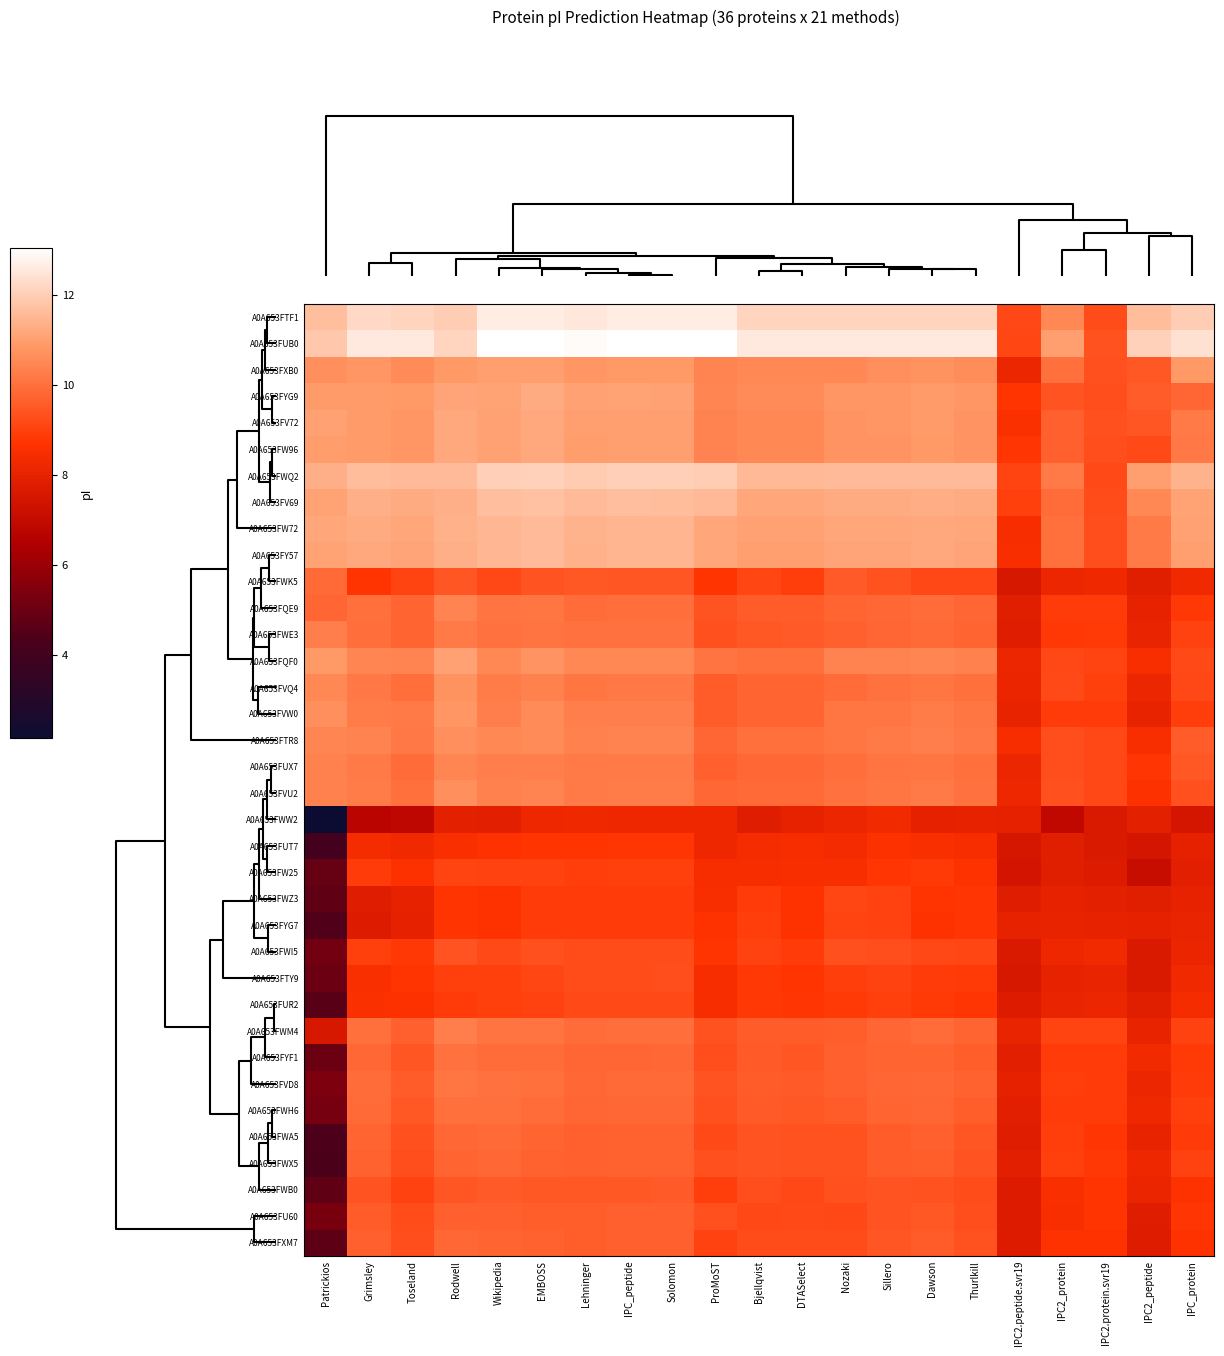

Reading left to right, extract all data points from this chart.

A0A653FTF1: Patrickios=11.7	Grimsley=12.2	Toseland=12.1	Rodwell=12.0	Wikipedia=12.6	EMBOSS=12.6	Lehninger=12.5	IPC_peptide=12.6	Solomon=12.6	ProMoST=12.6	Bjellqvist=12.1	DTASelect=12.1	Nozaki=12.1	Sillero=12.1	Dawson=12.1	Thurlkill=12.1	IPC2.peptide.svr19=9.2	IPC2_protein=10.5	IPC2.protein.svr19=9.2	IPC2_peptide=11.6	IPC_protein=12.0
A0A653FUB0: Patrickios=11.8	Grimsley=12.6	Toseland=12.5	Rodwell=12.1	Wikipedia=13.0	EMBOSS=13.0	Lehninger=12.9	IPC_peptide=13.0	Solomon=13.0	ProMoST=13.0	Bjellqvist=12.5	DTASelect=12.5	Nozaki=12.5	Sillero=12.5	Dawson=12.5	Thurlkill=12.5	IPC2.peptide.svr19=9.1	IPC2_protein=11.0	IPC2.protein.svr19=9.4	IPC2_peptide=12.0	IPC_protein=12.4
A0A653FXB0: Patrickios=10.7	Grimsley=10.8	Toseland=10.6	Rodwell=10.8	Wikipedia=11.0	EMBOSS=11.0	Lehninger=10.8	IPC_peptide=10.8	Solomon=10.8	ProMoST=10.4	Bjellqvist=10.5	DTASelect=10.5	Nozaki=10.5	Sillero=10.7	Dawson=10.7	Thurlkill=10.6	IPC2.peptide.svr19=8.2	IPC2_protein=10.0	IPC2.protein.svr19=9.3	IPC2_peptide=9.5	IPC_protein=10.8
A0A653FYG9: Patrickios=10.9	Grimsley=10.9	Toseland=10.8	Rodwell=11.1	Wikipedia=11.1	EMBOSS=11.2	Lehninger=11.0	IPC_peptide=11.1	Solomon=11.0	ProMoST=10.5	Bjellqvist=10.6	DTASelect=10.5	Nozaki=10.8	Sillero=10.8	Dawson=10.9	Thurlkill=10.8	IPC2.peptide.svr19=8.7	IPC2_protein=9.4	IPC2.protein.svr19=9.3	IPC2_peptide=9.6	IPC_protein=9.8
A0A653FV72: Patrickios=11.0	Grimsley=10.9	Toseland=10.8	Rodwell=11.2	Wikipedia=11.0	EMBOSS=11.2	Lehninger=11.0	IPC_peptide=11.0	Solomon=11.0	ProMoST=10.4	Bjellqvist=10.5	DTASelect=10.5	Nozaki=10.8	Sillero=10.8	Dawson=10.9	Thurlkill=10.8	IPC2.peptide.svr19=8.6	IPC2_protein=9.7	IPC2.protein.svr19=9.3	IPC2_peptide=9.5	IPC_protein=10.2
A0A653FW96: Patrickios=10.9	Grimsley=10.9	Toseland=10.8	Rodwell=11.2	Wikipedia=11.0	EMBOSS=11.2	Lehninger=10.9	IPC_peptide=11.0	Solomon=11.0	ProMoST=10.4	Bjellqvist=10.5	DTASelect=10.5	Nozaki=10.8	Sillero=10.8	Dawson=10.9	Thurlkill=10.8	IPC2.peptide.svr19=8.8	IPC2_protein=9.7	IPC2.protein.svr19=9.3	IPC2_peptide=9.2	IPC_protein=10.2
A0A653FWQ2: Patrickios=11.3	Grimsley=11.6	Toseland=11.6	Rodwell=11.6	Wikipedia=12.0	EMBOSS=12.0	Lehninger=11.9	IPC_peptide=12.0	Solomon=12.0	ProMoST=12.0	Bjellqvist=11.5	DTASelect=11.5	Nozaki=11.6	Sillero=11.6	Dawson=11.6	Thurlkill=11.6	IPC2.peptide.svr19=9.1	IPC2_protein=10.2	IPC2.protein.svr19=9.2	IPC2_peptide=11.0	IPC_protein=11.4
A0A653FV69: Patrickios=11.1	Grimsley=11.3	Toseland=11.3	Rodwell=11.3	Wikipedia=11.7	EMBOSS=11.7	Lehninger=11.6	IPC_peptide=11.7	Solomon=11.6	ProMoST=11.5	Bjellqvist=11.2	DTASelect=11.2	Nozaki=11.2	Sillero=11.3	Dawson=11.3	Thurlkill=11.3	IPC2.peptide.svr19=9.0	IPC2_protein=9.9	IPC2.protein.svr19=9.3	IPC2_peptide=10.5	IPC_protein=11.1
A0A653FW72: Patrickios=11.1	Grimsley=11.2	Toseland=11.2	Rodwell=11.4	Wikipedia=11.5	EMBOSS=11.6	Lehninger=11.4	IPC_peptide=11.5	Solomon=11.5	ProMoST=11.2	Bjellqvist=11.0	DTASelect=11.0	Nozaki=11.1	Sillero=11.2	Dawson=11.2	Thurlkill=11.1	IPC2.peptide.svr19=8.5	IPC2_protein=10.0	IPC2.protein.svr19=9.3	IPC2_peptide=10.2	IPC_protein=11.0
A0A653FY57: Patrickios=11.1	Grimsley=11.2	Toseland=11.1	Rodwell=11.3	Wikipedia=11.5	EMBOSS=11.6	Lehninger=11.4	IPC_peptide=11.4	Solomon=11.4	ProMoST=11.2	Bjellqvist=11.0	DTASelect=11.0	Nozaki=11.1	Sillero=11.1	Dawson=11.2	Thurlkill=11.1	IPC2.peptide.svr19=8.5	IPC2_protein=10.0	IPC2.protein.svr19=9.3	IPC2_peptide=10.2	IPC_protein=11.0
A0A653FWK5: Patrickios=9.9	Grimsley=8.7	Toseland=9.1	Rodwell=9.4	Wikipedia=9.1	EMBOSS=9.4	Lehninger=9.5	IPC_peptide=9.5	Solomon=9.5	ProMoST=8.7	Bjellqvist=9.1	DTASelect=8.9	Nozaki=9.5	Sillero=9.4	Dawson=9.2	Thurlkill=9.2	IPC2.peptide.svr19=7.6	IPC2_protein=8.2	IPC2.protein.svr19=8.3	IPC2_peptide=7.8	IPC_protein=8.3
A0A653FQE9: Patrickios=9.8	Grimsley=10.0	Toseland=9.8	Rodwell=10.4	Wikipedia=10.1	EMBOSS=10.1	Lehninger=9.9	IPC_peptide=10.0	Solomon=10.0	ProMoST=9.4	Bjellqvist=9.6	DTASelect=9.6	Nozaki=9.8	Sillero=9.9	Dawson=9.9	Thurlkill=9.8	IPC2.peptide.svr19=7.9	IPC2_protein=8.9	IPC2.protein.svr19=8.9	IPC2_peptide=8.0	IPC_protein=8.8
A0A653FWE3: Patrickios=10.3	Grimsley=10.0	Toseland=9.7	Rodwell=10.2	Wikipedia=10.0	EMBOSS=10.1	Lehninger=10.0	IPC_peptide=10.0	Solomon=10.0	ProMoST=9.3	Bjellqvist=9.5	DTASelect=9.5	Nozaki=9.6	Sillero=9.8	Dawson=9.9	Thurlkill=9.8	IPC2.peptide.svr19=7.8	IPC2_protein=8.8	IPC2.protein.svr19=8.9	IPC2_peptide=8.1	IPC_protein=9.0
A0A653FQF0: Patrickios=10.8	Grimsley=10.5	Toseland=10.4	Rodwell=11.0	Wikipedia=10.5	EMBOSS=10.8	Lehninger=10.5	IPC_peptide=10.5	Solomon=10.5	ProMoST=10.1	Bjellqvist=10.0	DTASelect=10.0	Nozaki=10.4	Sillero=10.4	Dawson=10.5	Thurlkill=10.4	IPC2.peptide.svr19=8.2	IPC2_protein=9.1	IPC2.protein.svr19=9.1	IPC2_peptide=8.5	IPC_protein=9.2
A0A653FVQ4: Patrickios=10.5	Grimsley=10.2	Toseland=10.0	Rodwell=10.7	Wikipedia=10.3	EMBOSS=10.3	Lehninger=10.1	IPC_peptide=10.2	Solomon=10.2	ProMoST=9.6	Bjellqvist=9.8	DTASelect=9.8	Nozaki=9.9	Sillero=10.0	Dawson=10.1	Thurlkill=10.0	IPC2.peptide.svr19=8.1	IPC2_protein=9.2	IPC2.protein.svr19=9.0	IPC2_peptide=8.2	IPC_protein=9.1
A0A653FVW0: Patrickios=10.7	Grimsley=10.2	Toseland=10.2	Rodwell=10.8	Wikipedia=10.3	EMBOSS=10.6	Lehninger=10.3	IPC_peptide=10.3	Solomon=10.3	ProMoST=9.6	Bjellqvist=9.8	DTASelect=9.8	Nozaki=10.1	Sillero=10.1	Dawson=10.2	Thurlkill=10.1	IPC2.peptide.svr19=8.0	IPC2_protein=8.9	IPC2.protein.svr19=8.9	IPC2_peptide=8.0	IPC_protein=9.0
A0A653FTR8: Patrickios=10.5	Grimsley=10.4	Toseland=10.2	Rodwell=10.6	Wikipedia=10.5	EMBOSS=10.6	Lehninger=10.4	IPC_peptide=10.4	Solomon=10.4	ProMoST=9.8	Bjellqvist=10.0	DTASelect=10.0	Nozaki=10.1	Sillero=10.2	Dawson=10.3	Thurlkill=10.2	IPC2.peptide.svr19=8.5	IPC2_protein=9.3	IPC2.protein.svr19=9.2	IPC2_peptide=8.5	IPC_protein=9.6
A0A653FUX7: Patrickios=10.3	Grimsley=10.2	Toseland=9.9	Rodwell=10.5	Wikipedia=10.3	EMBOSS=10.3	Lehninger=10.2	IPC_peptide=10.2	Solomon=10.2	ProMoST=9.6	Bjellqvist=9.9	DTASelect=9.8	Nozaki=10.0	Sillero=10.1	Dawson=10.1	Thurlkill=10.0	IPC2.peptide.svr19=8.2	IPC2_protein=9.3	IPC2.protein.svr19=9.2	IPC2_peptide=8.8	IPC_protein=9.5
A0A653FVU2: Patrickios=10.3	Grimsley=10.3	Toseland=10.0	Rodwell=10.6	Wikipedia=10.4	EMBOSS=10.4	Lehninger=10.2	IPC_peptide=10.2	Solomon=10.2	ProMoST=9.8	Bjellqvist=9.9	DTASelect=9.9	Nozaki=10.0	Sillero=10.1	Dawson=10.2	Thurlkill=10.1	IPC2.peptide.svr19=8.2	IPC2_protein=9.3	IPC2.protein.svr19=9.2	IPC2_peptide=8.6	IPC_protein=9.3
A0A653FWW2: Patrickios=2.2	Grimsley=6.7	Toseland=6.9	Rodwell=7.9	Wikipedia=7.9	EMBOSS=8.2	Lehninger=8.3	IPC_peptide=8.2	Solomon=8.2	ProMoST=8.2	Bjellqvist=7.8	DTASelect=8.0	Nozaki=8.2	Sillero=8.3	Dawson=8.0	Thurlkill=8.0	IPC2.peptide.svr19=8.0	IPC2_protein=6.9	IPC2.protein.svr19=7.7	IPC2_peptide=7.9	IPC_protein=7.5
A0A653FUT7: Patrickios=4.0	Grimsley=8.4	Toseland=8.3	Rodwell=8.6	Wikipedia=8.7	EMBOSS=8.7	Lehninger=8.7	IPC_peptide=8.8	Solomon=8.8	ProMoST=8.2	Bjellqvist=8.4	DTASelect=8.5	Nozaki=8.4	Sillero=8.7	Dawson=8.6	Thurlkill=8.5	IPC2.peptide.svr19=7.5	IPC2_protein=7.8	IPC2.protein.svr19=7.7	IPC2_peptide=7.5	IPC_protein=8.0
A0A653FW25: Patrickios=4.9	Grimsley=8.9	Toseland=8.6	Rodwell=9.1	Wikipedia=9.0	EMBOSS=9.0	Lehninger=8.9	IPC_peptide=9.0	Solomon=9.0	ProMoST=8.5	Bjellqvist=8.5	DTASelect=8.5	Nozaki=8.5	Sillero=8.8	Dawson=8.9	Thurlkill=8.7	IPC2.peptide.svr19=7.4	IPC2_protein=7.8	IPC2.protein.svr19=7.7	IPC2_peptide=7.1	IPC_protein=7.9
A0A653FWZ3: Patrickios=4.8	Grimsley=7.8	Toseland=8.0	Rodwell=8.7	Wikipedia=8.7	EMBOSS=8.9	Lehninger=8.9	IPC_peptide=8.9	Solomon=8.9	ProMoST=8.5	Bjellqvist=8.9	DTASelect=8.7	Nozaki=9.1	Sillero=9.0	Dawson=8.7	Thurlkill=8.8	IPC2.peptide.svr19=7.8	IPC2_protein=8.0	IPC2.protein.svr19=7.9	IPC2_peptide=7.8	IPC_protein=8.0
A0A653FYG7: Patrickios=4.4	Grimsley=7.7	Toseland=8.0	Rodwell=8.7	Wikipedia=8.7	EMBOSS=8.9	Lehninger=8.9	IPC_peptide=8.9	Solomon=8.9	ProMoST=8.7	Bjellqvist=8.9	DTASelect=8.7	Nozaki=9.1	Sillero=9.0	Dawson=8.7	Thurlkill=8.8	IPC2.peptide.svr19=8.0	IPC2_protein=8.1	IPC2.protein.svr19=8.0	IPC2_peptide=8.0	IPC_protein=8.1
A0A653FWI5: Patrickios=5.2	Grimsley=9.0	Toseland=8.8	Rodwell=9.4	Wikipedia=9.2	EMBOSS=9.3	Lehninger=9.2	IPC_peptide=9.3	Solomon=9.3	ProMoST=8.7	Bjellqvist=9.0	DTASelect=8.9	Nozaki=9.3	Sillero=9.3	Dawson=9.1	Thurlkill=9.1	IPC2.peptide.svr19=7.7	IPC2_protein=8.2	IPC2.protein.svr19=8.3	IPC2_peptide=7.7	IPC_protein=8.1
A0A653FTY9: Patrickios=5.0	Grimsley=8.6	Toseland=8.7	Rodwell=9.0	Wikipedia=9.0	EMBOSS=9.1	Lehninger=9.3	IPC_peptide=9.3	Solomon=9.3	ProMoST=8.5	Bjellqvist=8.8	DTASelect=8.7	Nozaki=9.0	Sillero=9.0	Dawson=8.9	Thurlkill=8.8	IPC2.peptide.svr19=7.6	IPC2_protein=8.0	IPC2.protein.svr19=8.1	IPC2_peptide=7.6	IPC_protein=8.3
A0A653FUR2: Patrickios=4.6	Grimsley=8.6	Toseland=8.7	Rodwell=8.9	Wikipedia=9.0	EMBOSS=9.0	Lehninger=9.2	IPC_peptide=9.2	Solomon=9.2	ProMoST=8.5	Bjellqvist=8.8	DTASelect=8.8	Nozaki=8.8	Sillero=9.0	Dawson=8.9	Thurlkill=8.8	IPC2.peptide.svr19=7.7	IPC2_protein=8.1	IPC2.protein.svr19=8.2	IPC2_peptide=7.8	IPC_protein=8.4
A0A653FWM4: Patrickios=7.6	Grimsley=10.0	Toseland=9.7	Rodwell=10.3	Wikipedia=10.1	EMBOSS=10.1	Lehninger=9.9	IPC_peptide=10.0	Solomon=10.0	ProMoST=9.4	Bjellqvist=9.6	DTASelect=9.6	Nozaki=9.6	Sillero=9.8	Dawson=9.9	Thurlkill=9.7	IPC2.peptide.svr19=8.1	IPC2_protein=9.1	IPC2.protein.svr19=9.1	IPC2_peptide=8.1	IPC_protein=9.0
A0A653FYF1: Patrickios=5.0	Grimsley=9.8	Toseland=9.5	Rodwell=10.0	Wikipedia=9.9	EMBOSS=9.9	Lehninger=9.8	IPC_peptide=9.8	Solomon=9.8	ProMoST=9.3	Bjellqvist=9.5	DTASelect=9.5	Nozaki=9.7	Sillero=9.7	Dawson=9.8	Thurlkill=9.6	IPC2.peptide.svr19=7.9	IPC2_protein=8.9	IPC2.protein.svr19=8.9	IPC2_peptide=8.3	IPC_protein=8.9
A0A653FVD8: Patrickios=5.4	Grimsley=9.9	Toseland=9.6	Rodwell=10.1	Wikipedia=10.0	EMBOSS=10.0	Lehninger=9.8	IPC_peptide=9.9	Solomon=9.9	ProMoST=9.4	Bjellqvist=9.6	DTASelect=9.5	Nozaki=9.7	Sillero=9.8	Dawson=9.9	Thurlkill=9.7	IPC2.peptide.svr19=8.0	IPC2_protein=8.9	IPC2.protein.svr19=8.9	IPC2_peptide=8.2	IPC_protein=8.9
A0A653FWH6: Patrickios=5.3	Grimsley=9.9	Toseland=9.5	Rodwell=10.0	Wikipedia=10.0	EMBOSS=9.9	Lehninger=9.8	IPC_peptide=9.8	Solomon=9.9	ProMoST=9.3	Bjellqvist=9.5	DTASelect=9.5	Nozaki=9.6	Sillero=9.7	Dawson=9.8	Thurlkill=9.6	IPC2.peptide.svr19=7.9	IPC2_protein=8.9	IPC2.protein.svr19=8.9	IPC2_peptide=8.2	IPC_protein=9.0
A0A653FWA5: Patrickios=4.3	Grimsley=9.8	Toseland=9.3	Rodwell=9.8	Wikipedia=9.9	EMBOSS=9.8	Lehninger=9.7	IPC_peptide=9.7	Solomon=9.7	ProMoST=9.2	Bjellqvist=9.4	DTASelect=9.4	Nozaki=9.4	Sillero=9.6	Dawson=9.7	Thurlkill=9.5	IPC2.peptide.svr19=7.8	IPC2_protein=9.0	IPC2.protein.svr19=8.8	IPC2_peptide=8.1	IPC_protein=8.9
A0A653FWX5: Patrickios=4.3	Grimsley=9.7	Toseland=9.3	Rodwell=9.7	Wikipedia=9.9	EMBOSS=9.7	Lehninger=9.7	IPC_peptide=9.7	Solomon=9.7	ProMoST=9.3	Bjellqvist=9.4	DTASelect=9.4	Nozaki=9.4	Sillero=9.6	Dawson=9.6	Thurlkill=9.4	IPC2.peptide.svr19=7.9	IPC2_protein=9.0	IPC2.protein.svr19=8.8	IPC2_peptide=8.2	IPC_protein=9.0
A0A653FWB0: Patrickios=4.8	Grimsley=9.4	Toseland=9.0	Rodwell=9.5	Wikipedia=9.5	EMBOSS=9.5	Lehninger=9.5	IPC_peptide=9.5	Solomon=9.5	ProMoST=9.0	Bjellqvist=9.3	DTASelect=9.2	Nozaki=9.3	Sillero=9.4	Dawson=9.4	Thurlkill=9.2	IPC2.peptide.svr19=7.7	IPC2_protein=8.6	IPC2.protein.svr19=8.7	IPC2_peptide=8.1	IPC_protein=8.7
A0A653FU60: Patrickios=5.3	Grimsley=9.6	Toseland=9.3	Rodwell=9.6	Wikipedia=9.7	EMBOSS=9.6	Lehninger=9.6	IPC_peptide=9.6	Solomon=9.7	ProMoST=9.3	Bjellqvist=9.2	DTASelect=9.2	Nozaki=9.1	Sillero=9.4	Dawson=9.5	Thurlkill=9.3	IPC2.peptide.svr19=7.7	IPC2_protein=8.5	IPC2.protein.svr19=8.7	IPC2_peptide=7.8	IPC_protein=8.8
A0A653FXM7: Patrickios=4.7	Grimsley=9.6	Toseland=9.3	Rodwell=9.8	Wikipedia=9.7	EMBOSS=9.7	Lehninger=9.6	IPC_peptide=9.6	Solomon=9.7	ProMoST=9.0	Bjellqvist=9.2	DTASelect=9.2	Nozaki=9.2	Sillero=9.5	Dawson=9.6	Thurlkill=9.4	IPC2.peptide.svr19=7.7	IPC2_protein=8.7	IPC2.protein.svr19=8.7	IPC2_peptide=7.7	IPC_protein=8.7